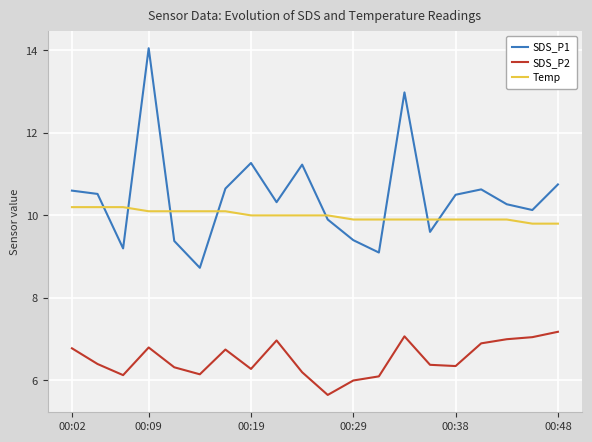

What is the difference between the maximum and minimum values in the SDS_P1 series?

5.3